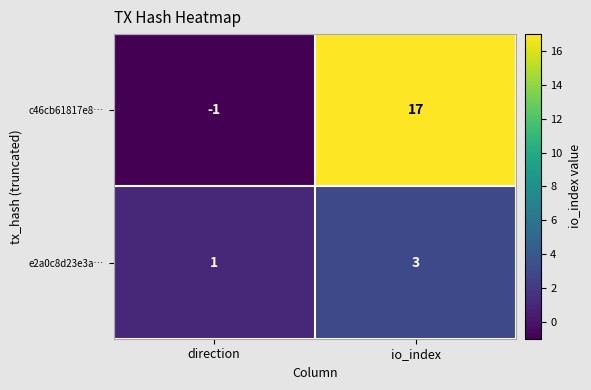

Is it true that e2a0c8d23e3a… equals 3 at io_index?

True